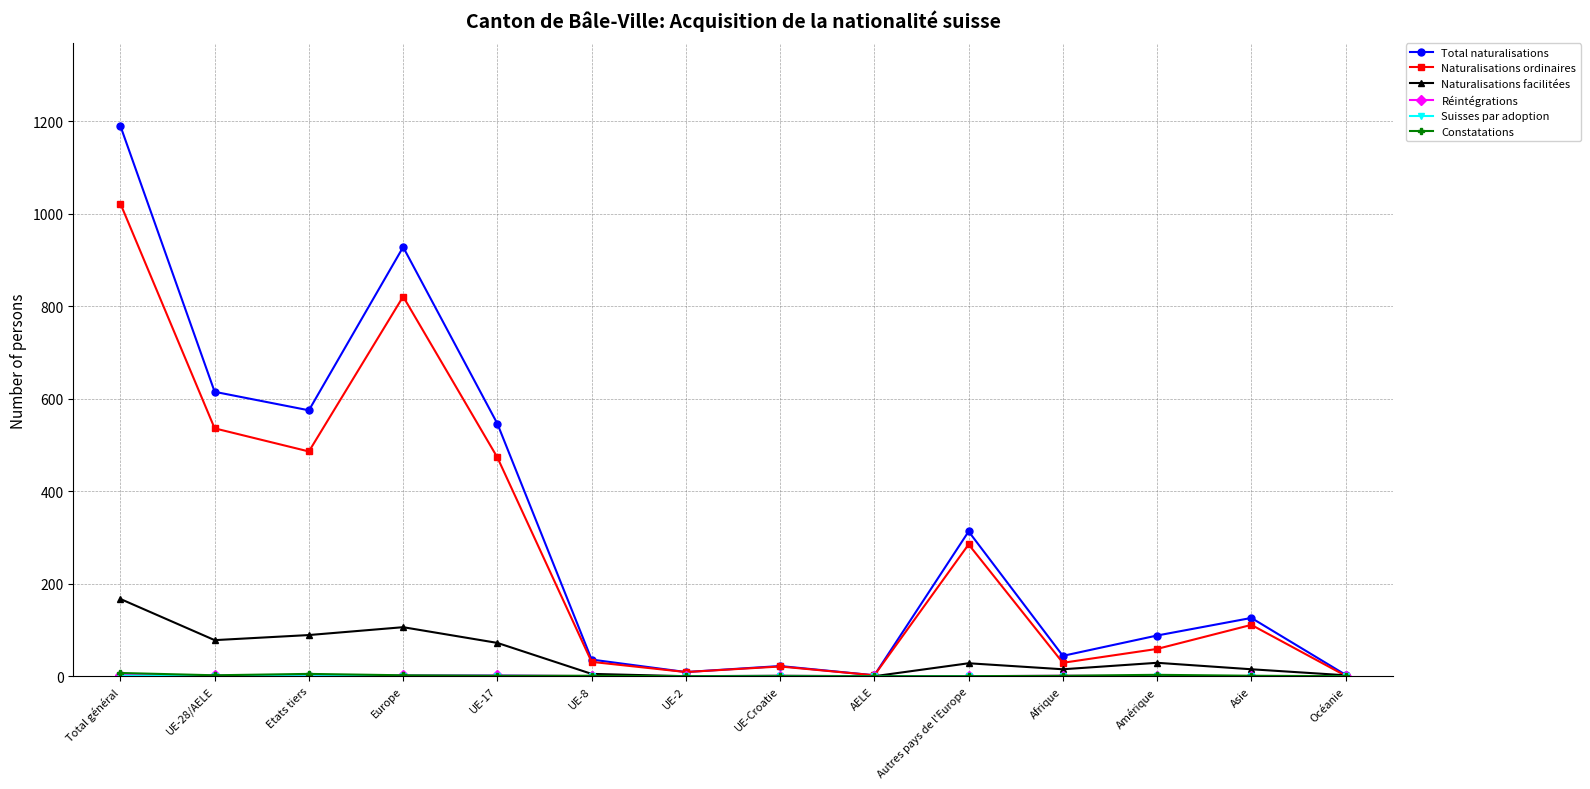

Which series has the largest range (max minus min)?

Total naturalisations